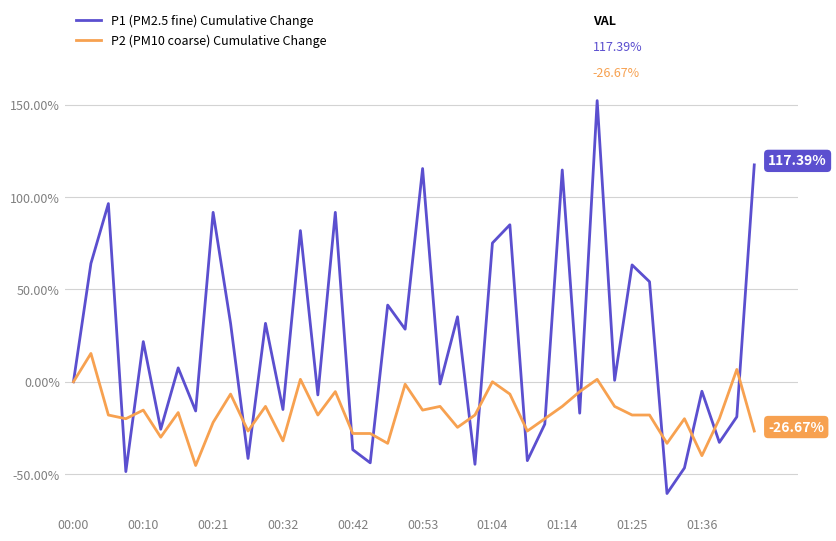

Rank the series by their maximum value, from lowest to highest.

P2 (PM10 coarse) Cumulative Change, P1 (PM2.5 fine) Cumulative Change